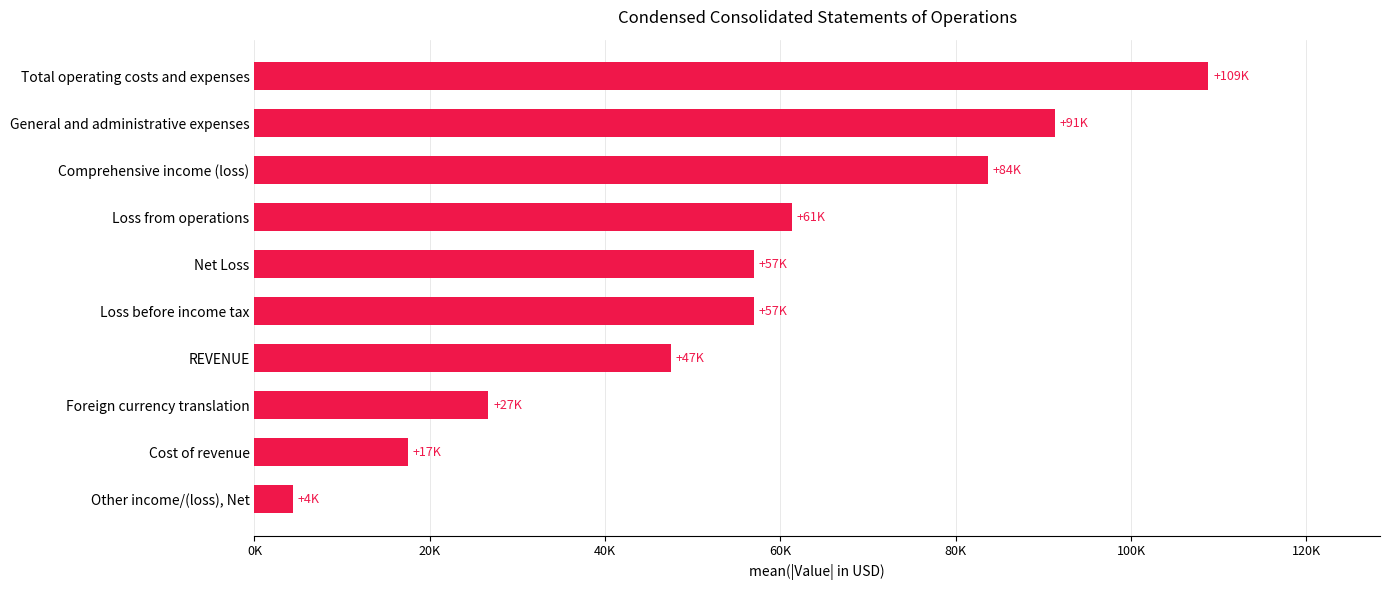

What is the difference between the second highest and minimum values?

86970